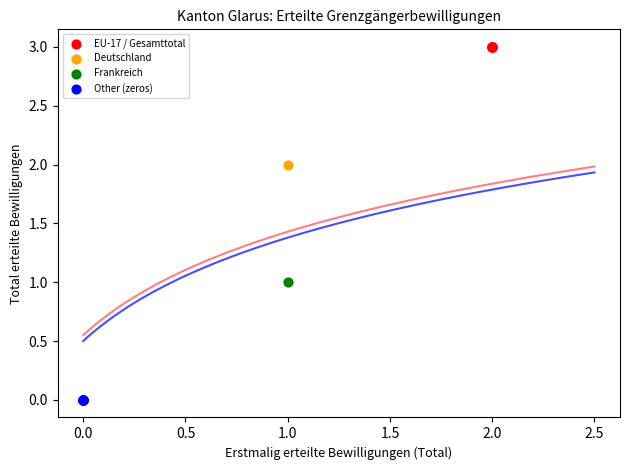

Which series contains the highest Y value?

EU-17 / Gesamttotal